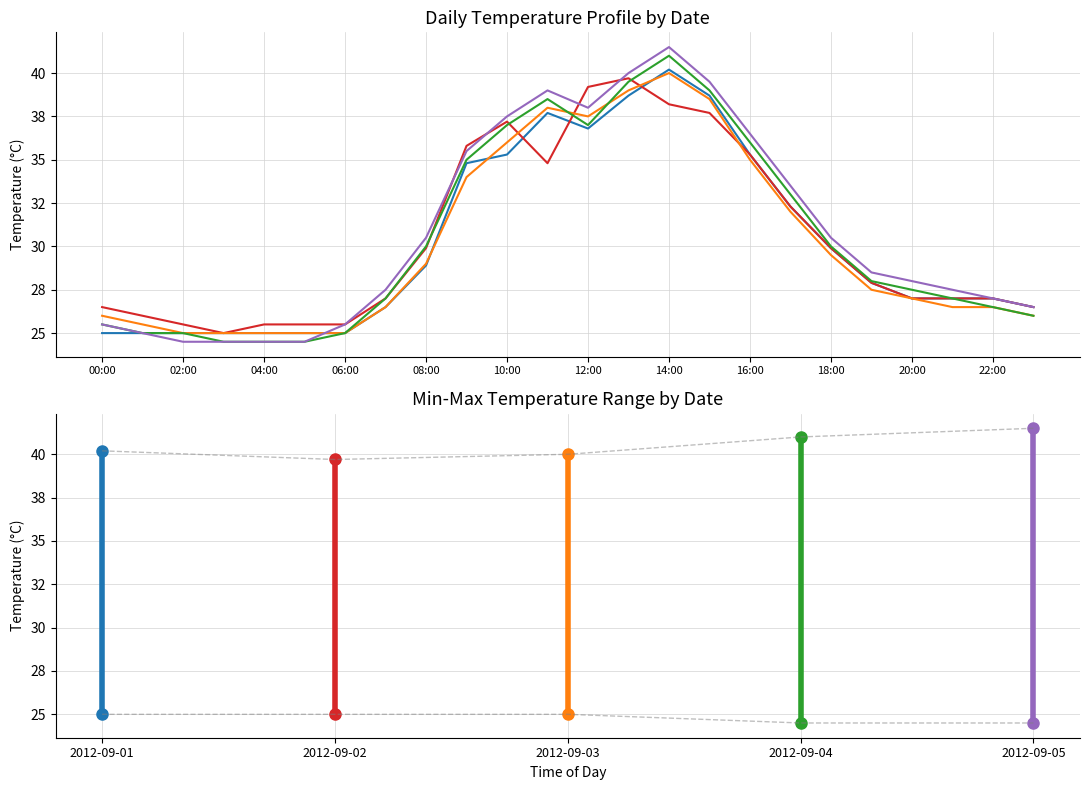

What is the sum of the 2012-09-02 values at 09:00 and 05:00?

61.3